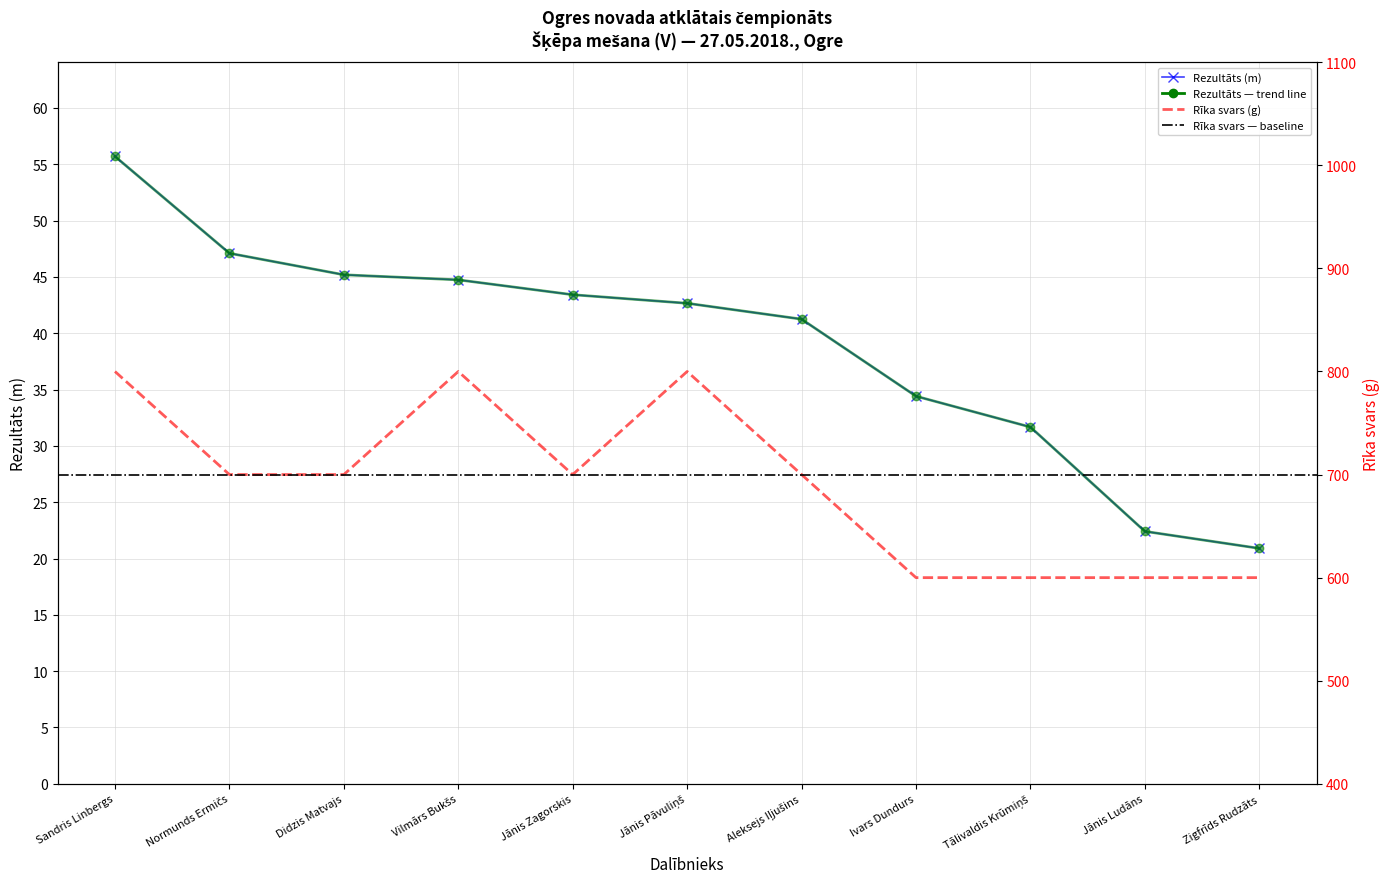

True or false: Rezultāts (m) has more than 1 interior local peaks.

False